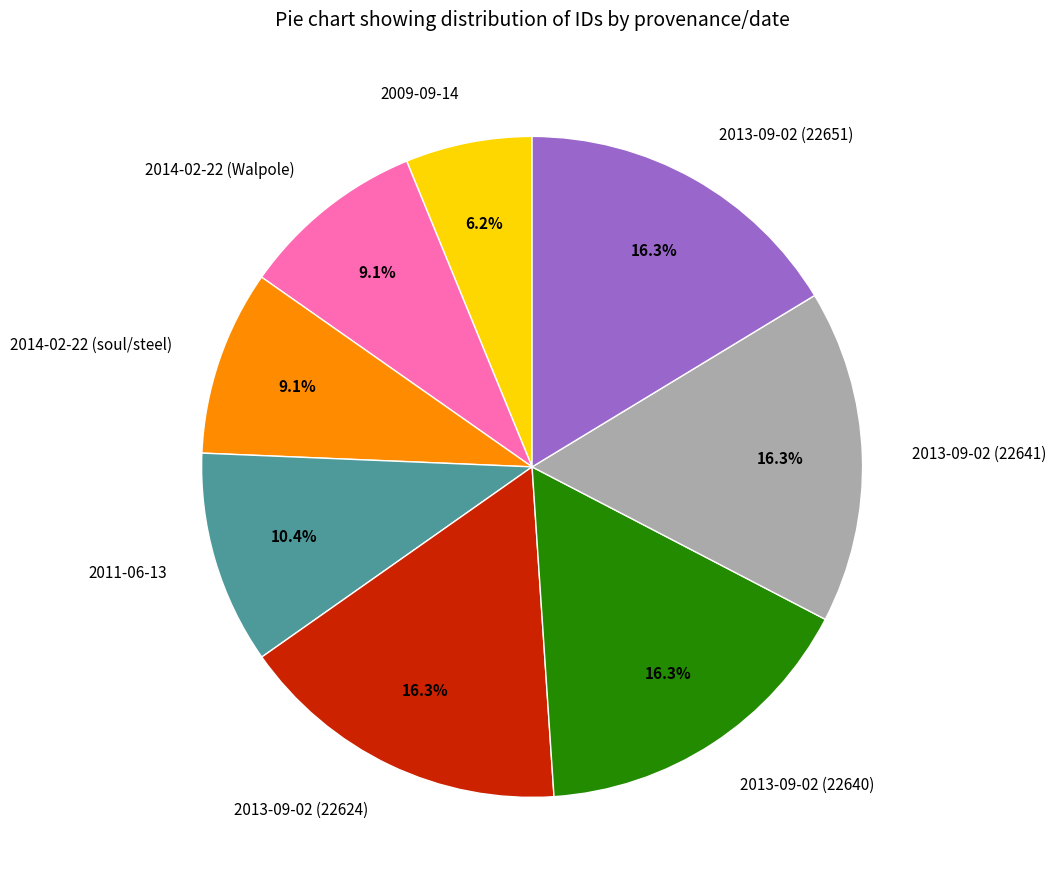

Which has a higher value, 2013-09-02 (22624) or 2014-02-22 (Walpole)?

2013-09-02 (22624)